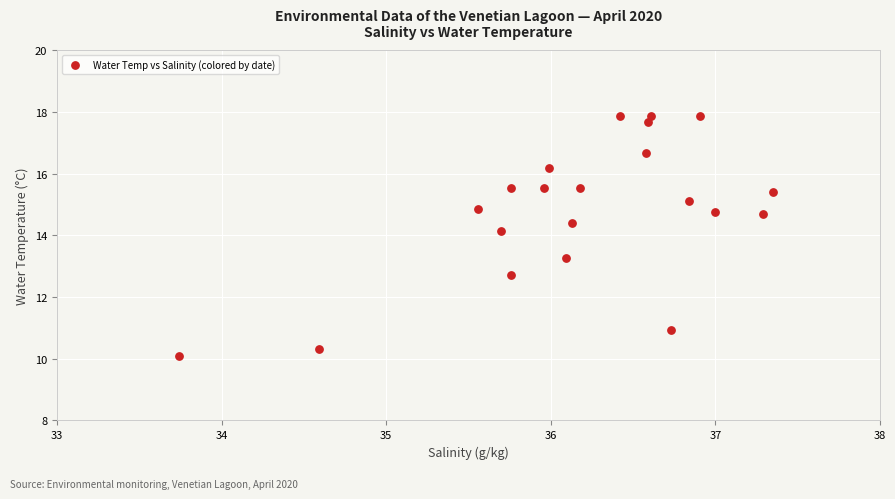

List the coordinates of all points as (Y, X) pairs, reading left to right.

(10.1, 33.7)  (10.3, 34.6)  (14.9, 35.6)  (14.1, 35.7)  (12.7, 35.8)  (15.5, 35.8)  (15.5, 36.0)  (16.2, 36.0)  (13.3, 36.1)  (14.4, 36.1)  (15.5, 36.2)  (17.9, 36.4)  (16.7, 36.6)  (17.7, 36.6)  (17.9, 36.6)  (10.9, 36.7)  (15.1, 36.8)  (17.9, 36.9)  (14.7, 37.0)  (14.7, 37.3)  (15.4, 37.4)